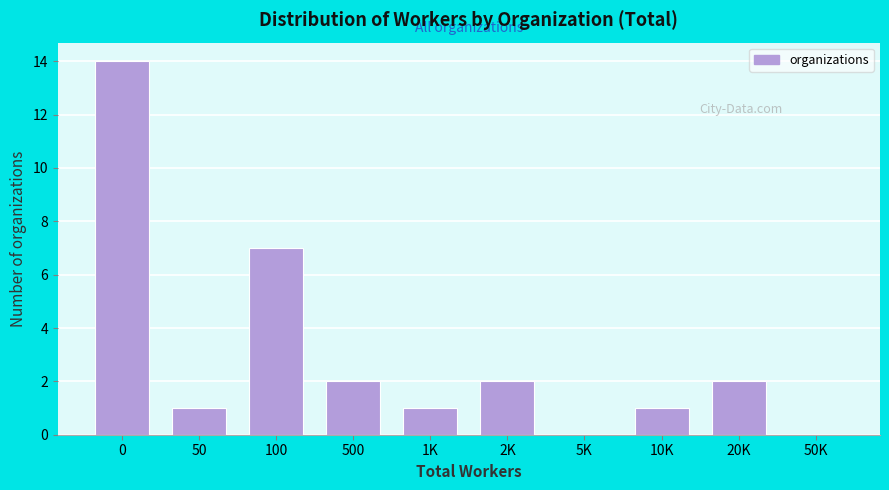

Reading left to right, list all the values displayed in this chart.

0=14	50=1	100=7	500=2	1K=1	2K=2	5K=0	10K=1	20K=2	50K=0